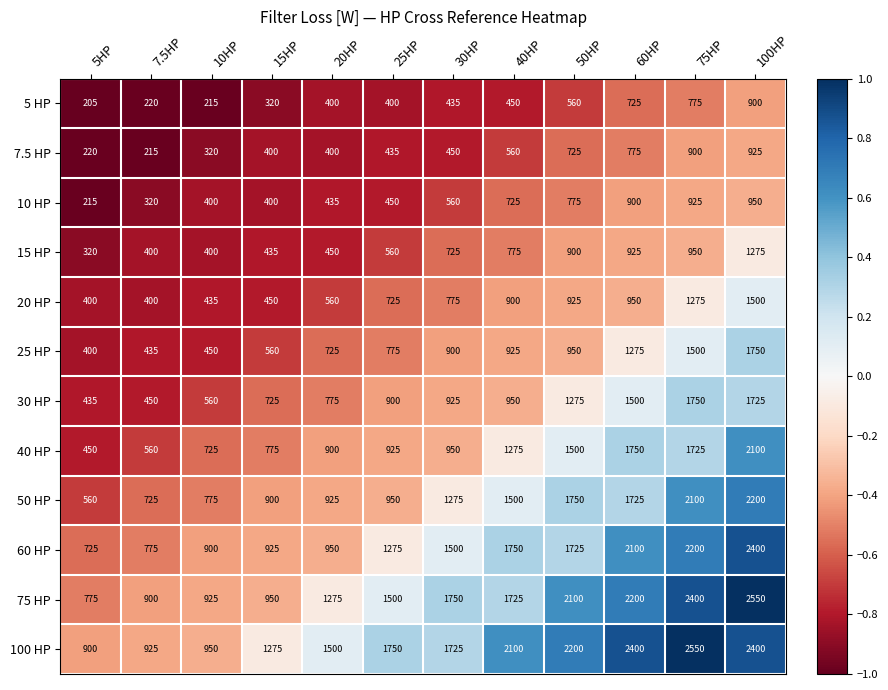

What is the total value across all series at 75HP?

19050